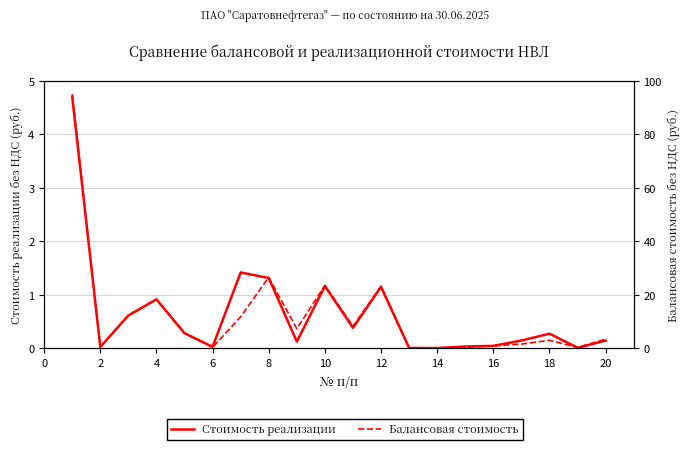

What is the value of the Балансовая стоимость point at the 6th from the left?

0.3